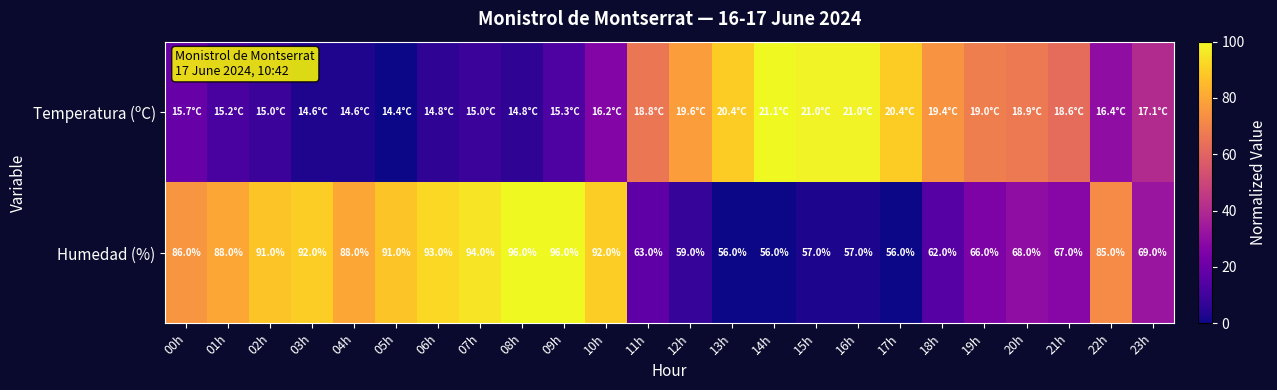

How many distinct data groups are displayed?

2